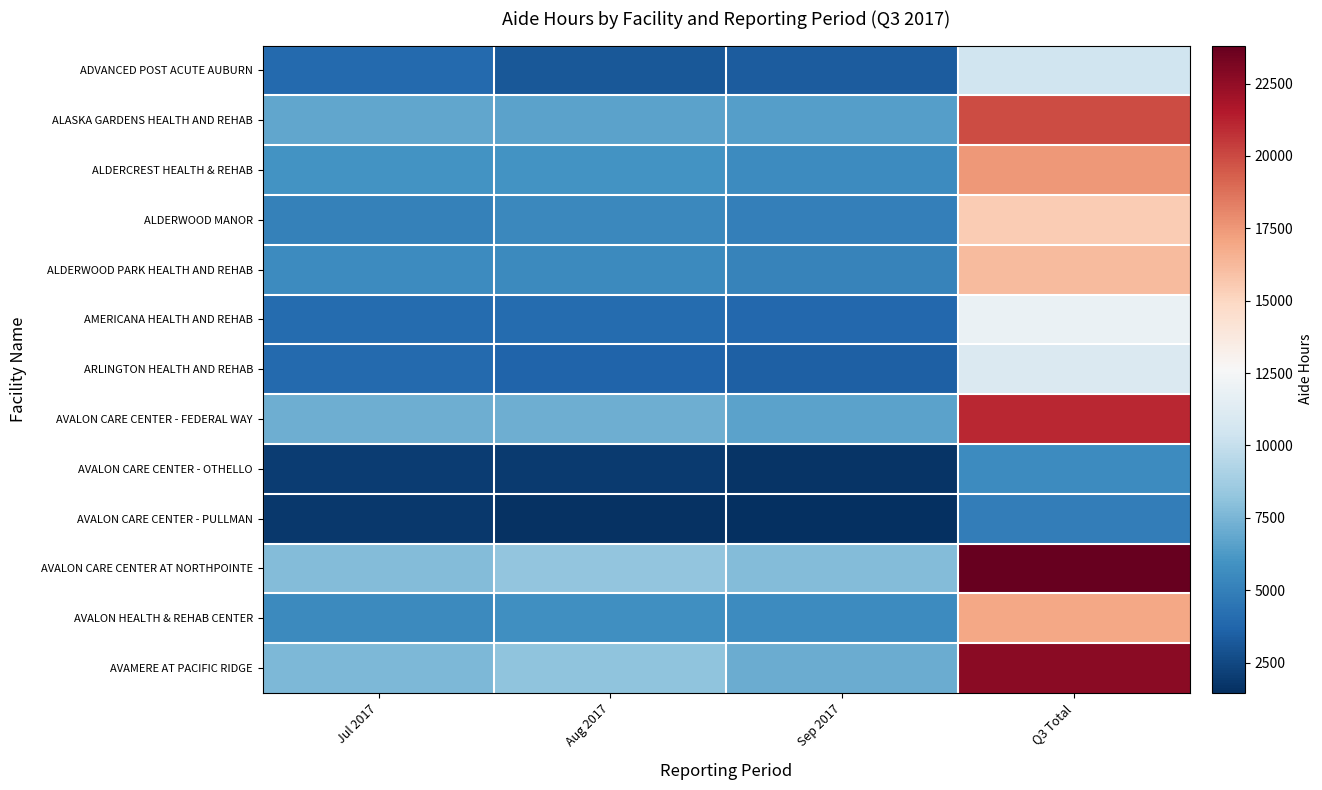

At Q3 Total, list the series in order from smallest to largest.

AVALON CARE CENTER - PULLMAN, AVALON CARE CENTER - OTHELLO, ADVANCED POST ACUTE AUBURN, ARLINGTON HEALTH AND REHAB, AMERICANA HEALTH AND REHAB, ALDERWOOD MANOR, ALDERWOOD PARK HEALTH AND REHAB, AVALON HEALTH & REHAB CENTER, ALDERCREST HEALTH & REHAB, ALASKA GARDENS HEALTH AND REHAB, AVALON CARE CENTER - FEDERAL WAY, AVAMERE AT PACIFIC RIDGE, AVALON CARE CENTER AT NORTHPOINTE